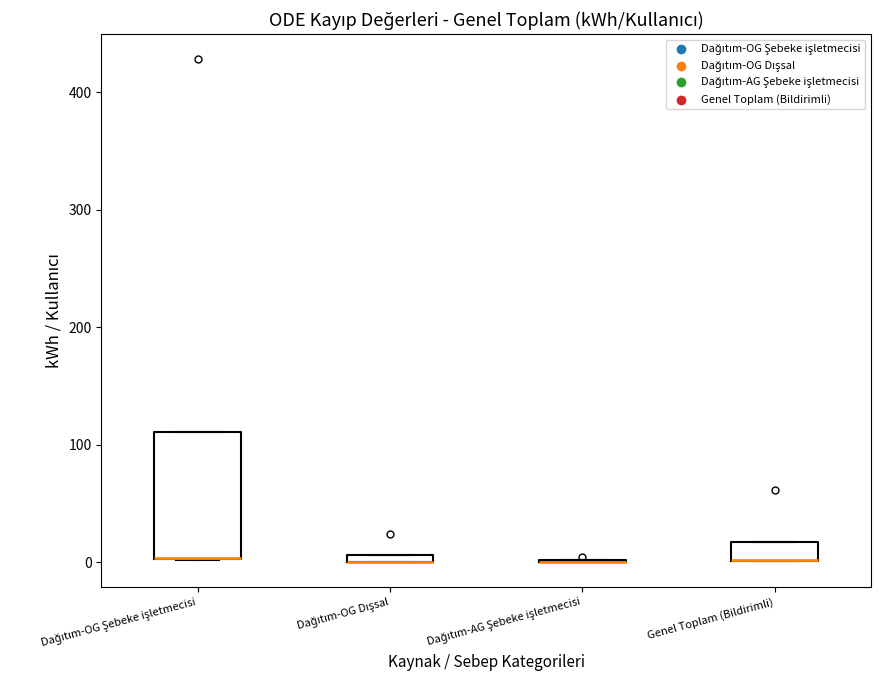

Which box is the tallest, from its lower edge to its upper edge?

Dağıtım-OG Şebeke işletmecisi